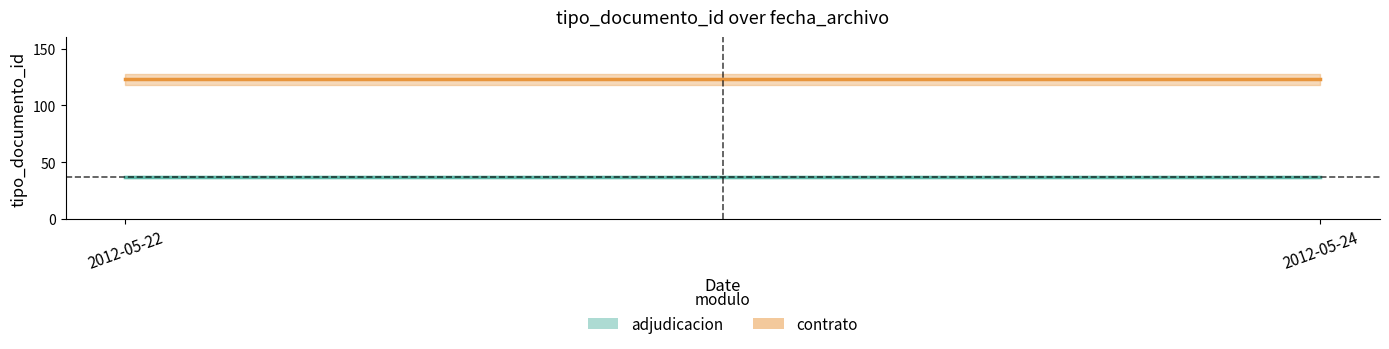

Rank the series by their maximum value, from highest to lowest.

contrato, adjudicacion